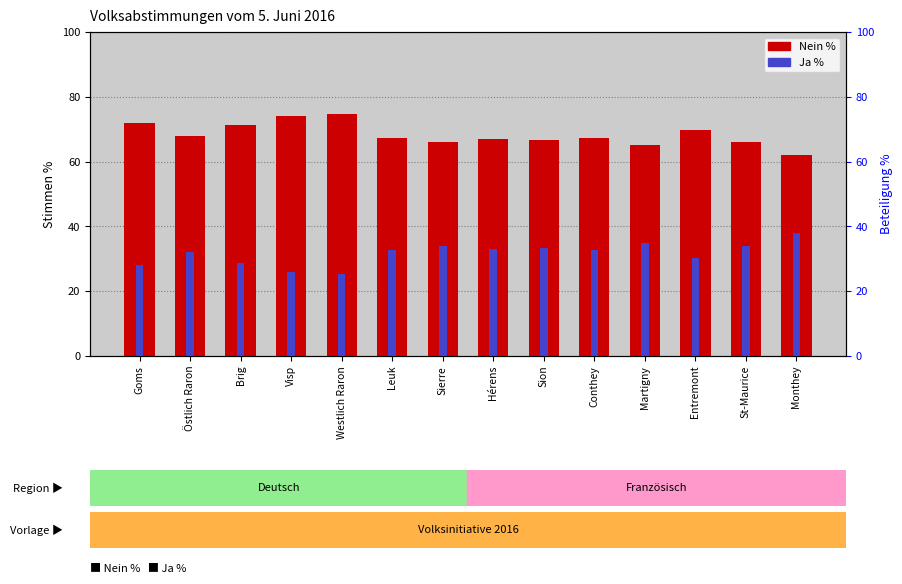

Reading right to left, what are all the values shown in this chart?

Nein %: 62.0	66.0	69.7	65.0	67.2	66.6	66.9	66.1	67.3	74.6	74.2	71.5	68.0	71.9
Ja %: 38.0	34.0	30.3	35.0	32.8	33.4	33.1	33.9	32.7	25.4	25.8	28.6	32.0	28.1